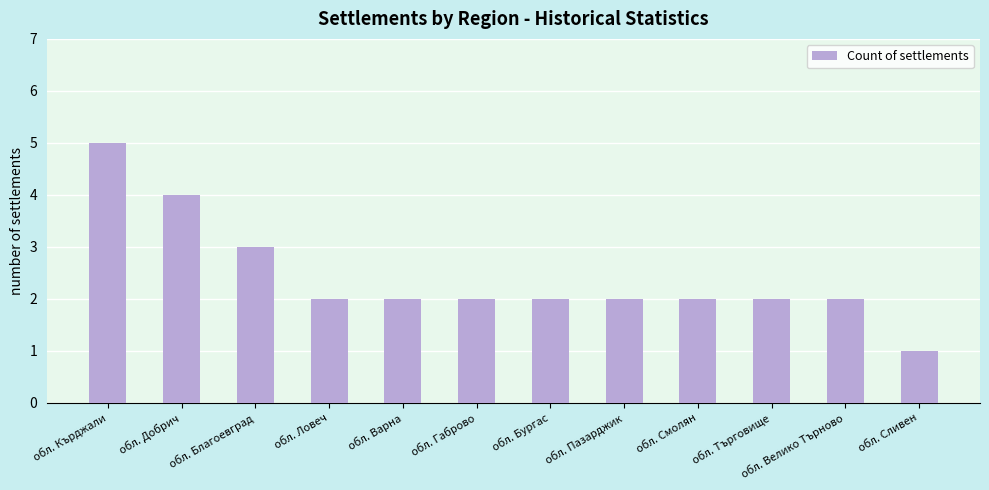

How many bars are there in total?

12